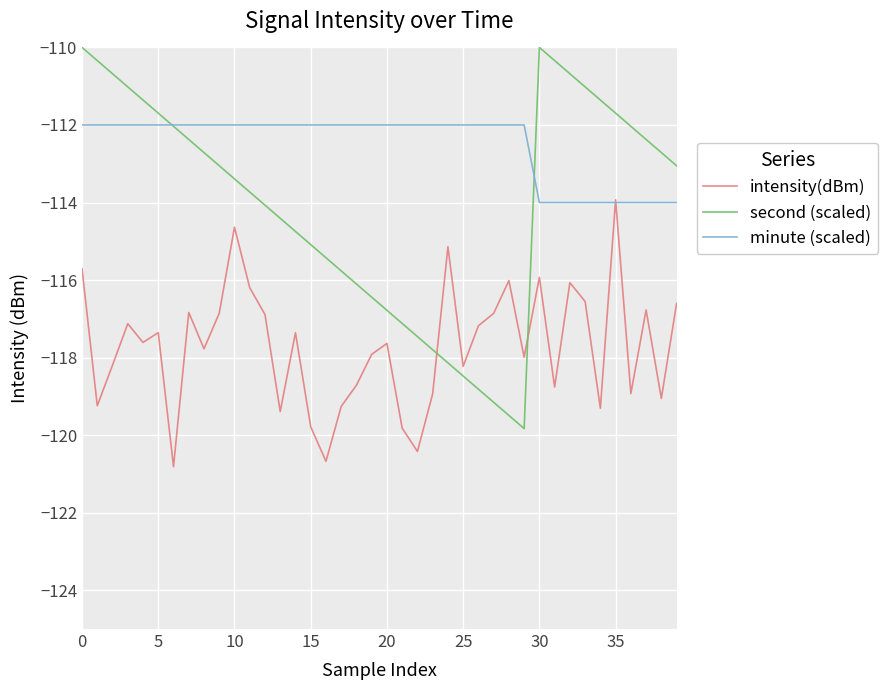

True or false: intensity(dBm) has more than 2 interior local peaks.

True